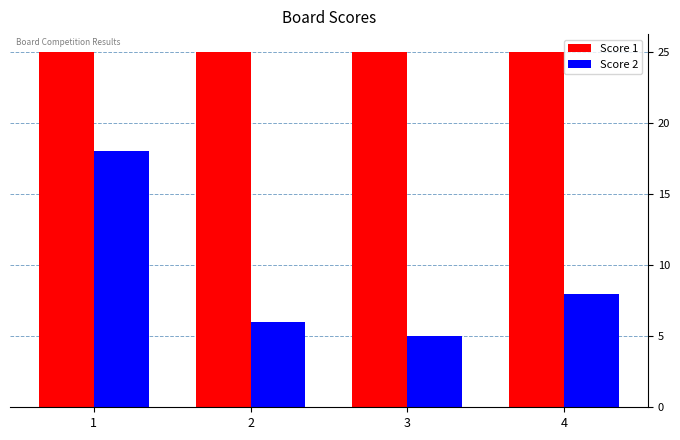

Rank the series by their maximum value, from highest to lowest.

Score 1, Score 2